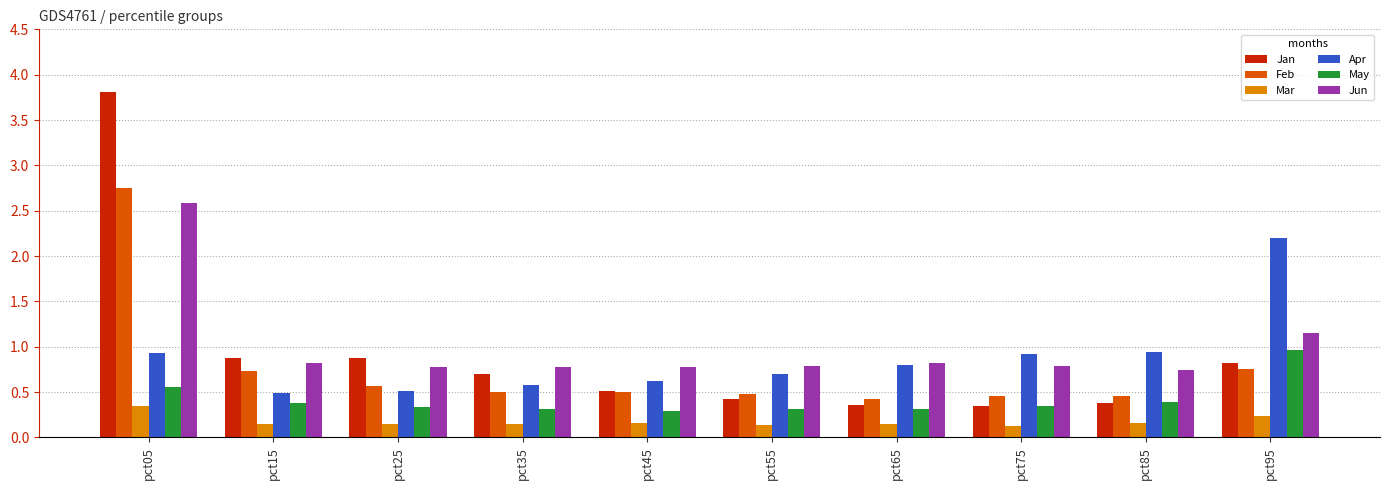

Is it true that May equals 1.7 at pct95?

False